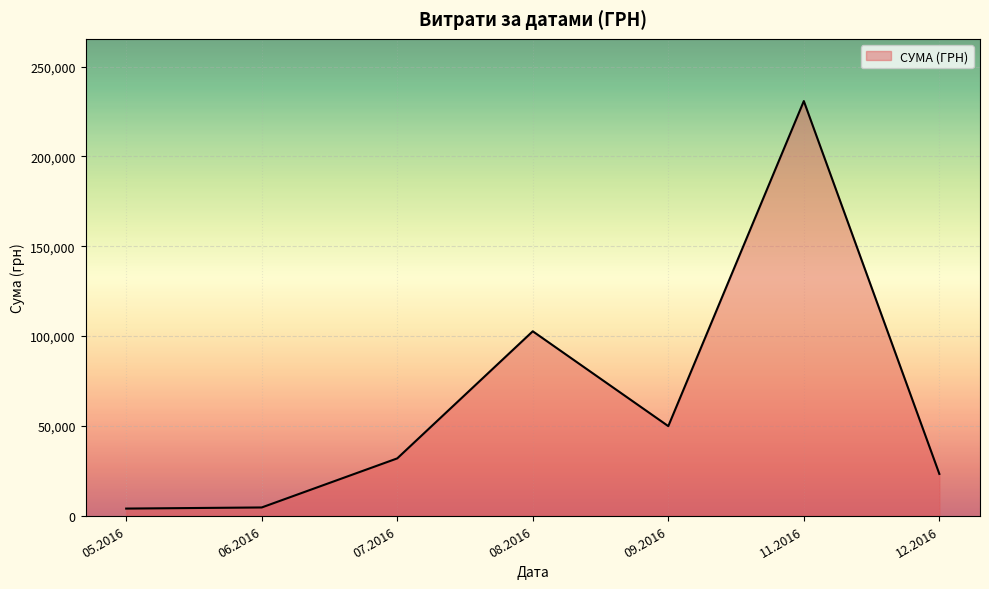

The value at 09.2016 is 49895.2. True or false?

True